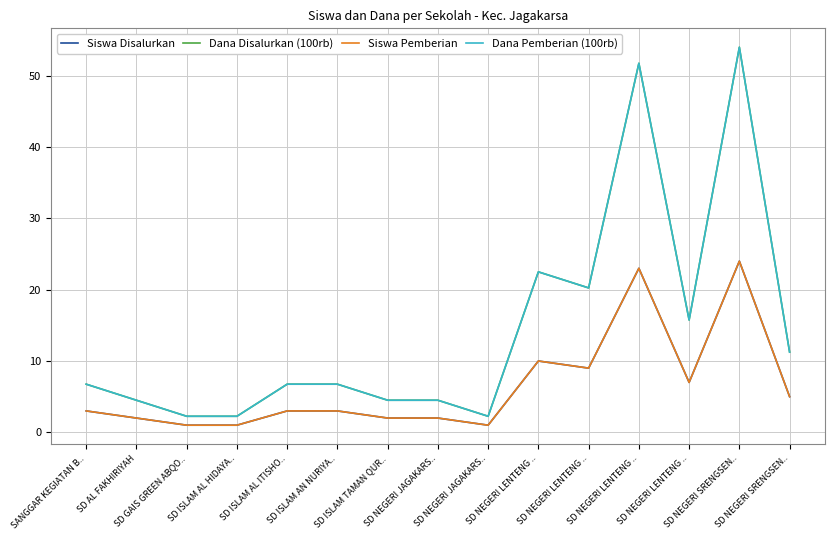

Does the chart have visible grid lines?

Yes